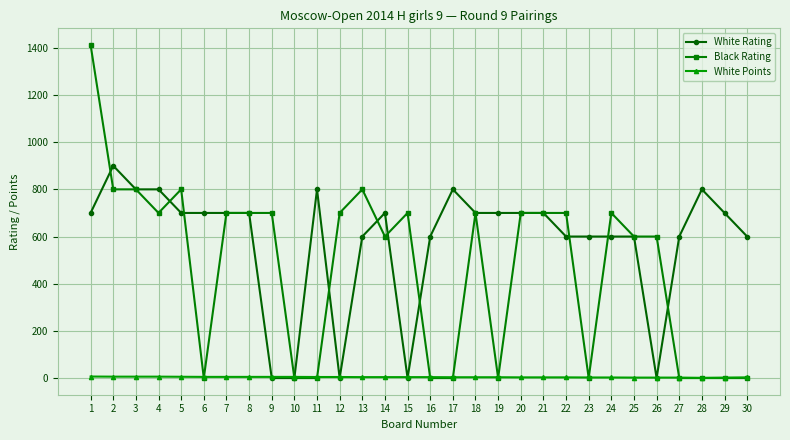

Read the Black Rating value at 5.

800.0